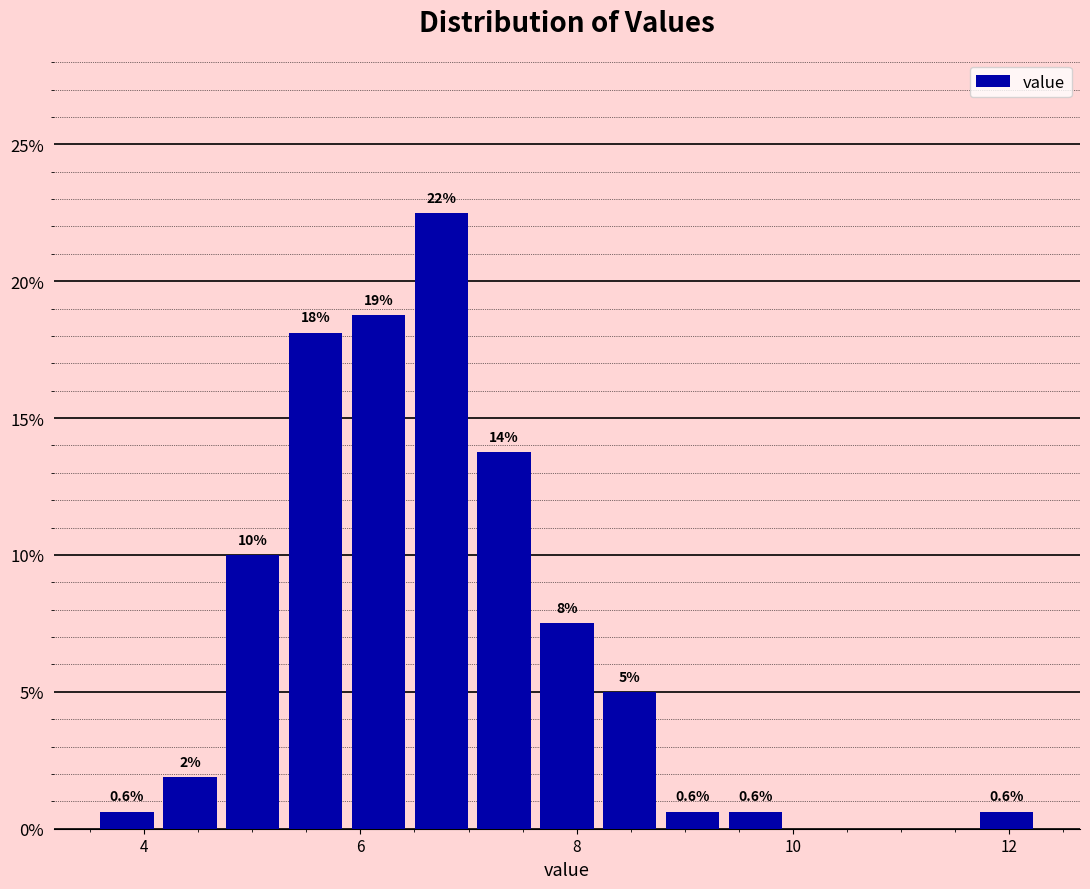

Read against the x-axis, roughly where is the centre of the tallest bar?

6.8